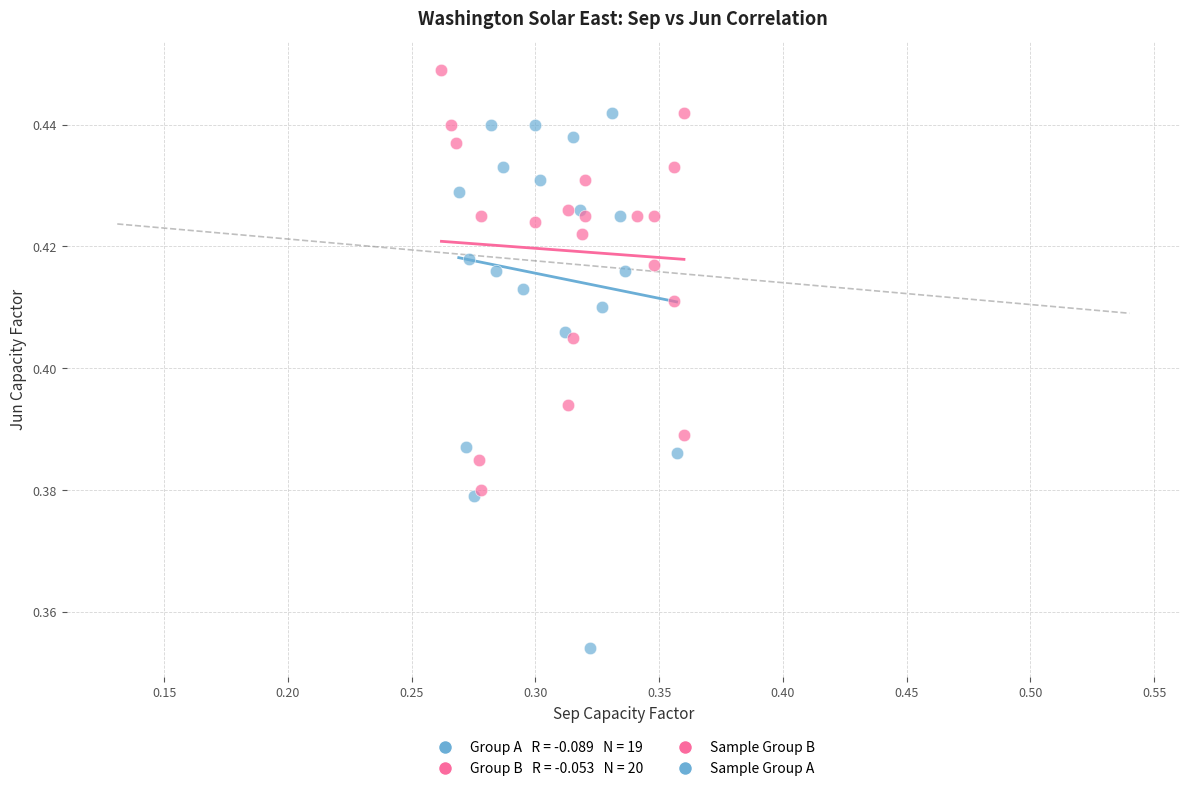

Which series contains the lowest Y value?

Sample Group A